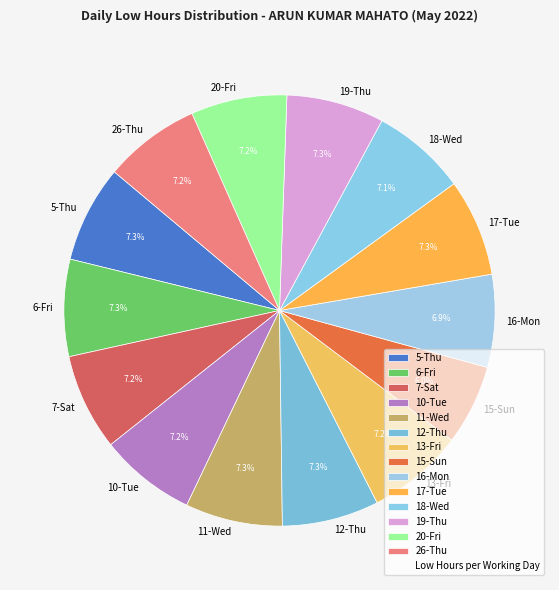

Approximately how many times larger is the value at 12-Thu compared to 6-Fri?

1.0